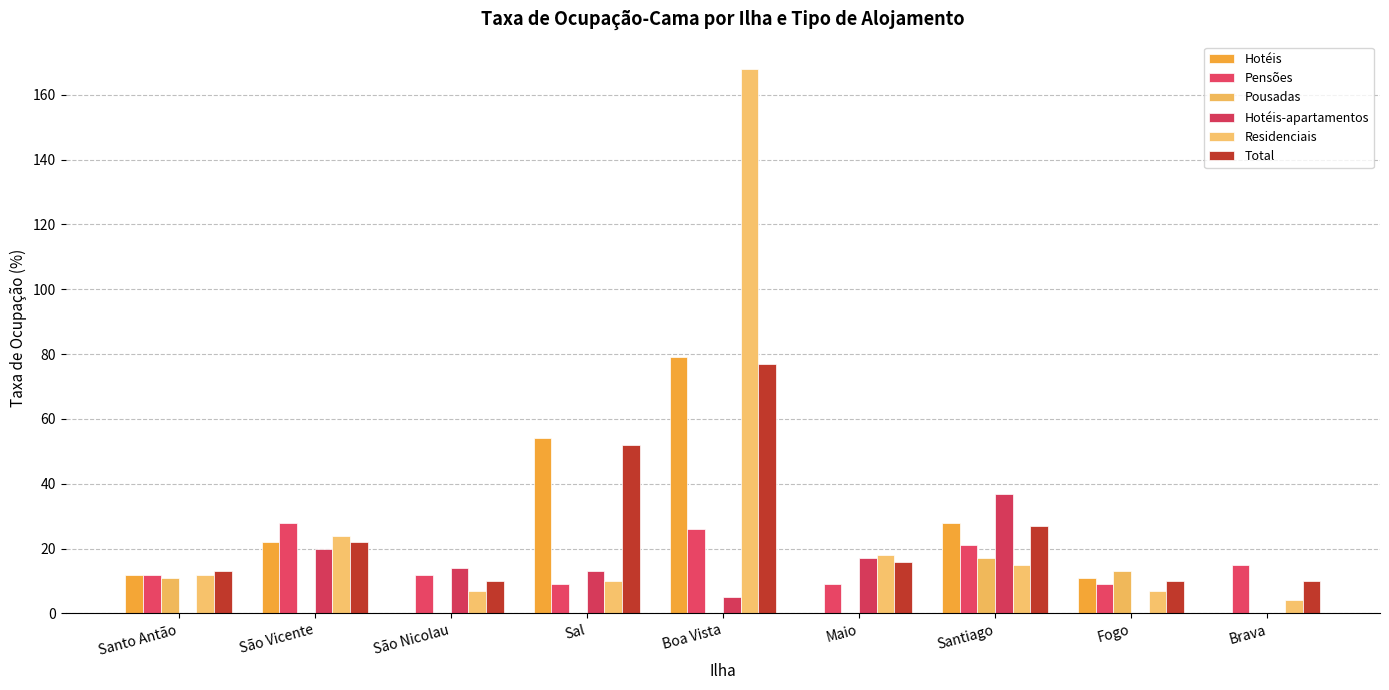

What is the label of the 1st bar from the left?

Santo Antão